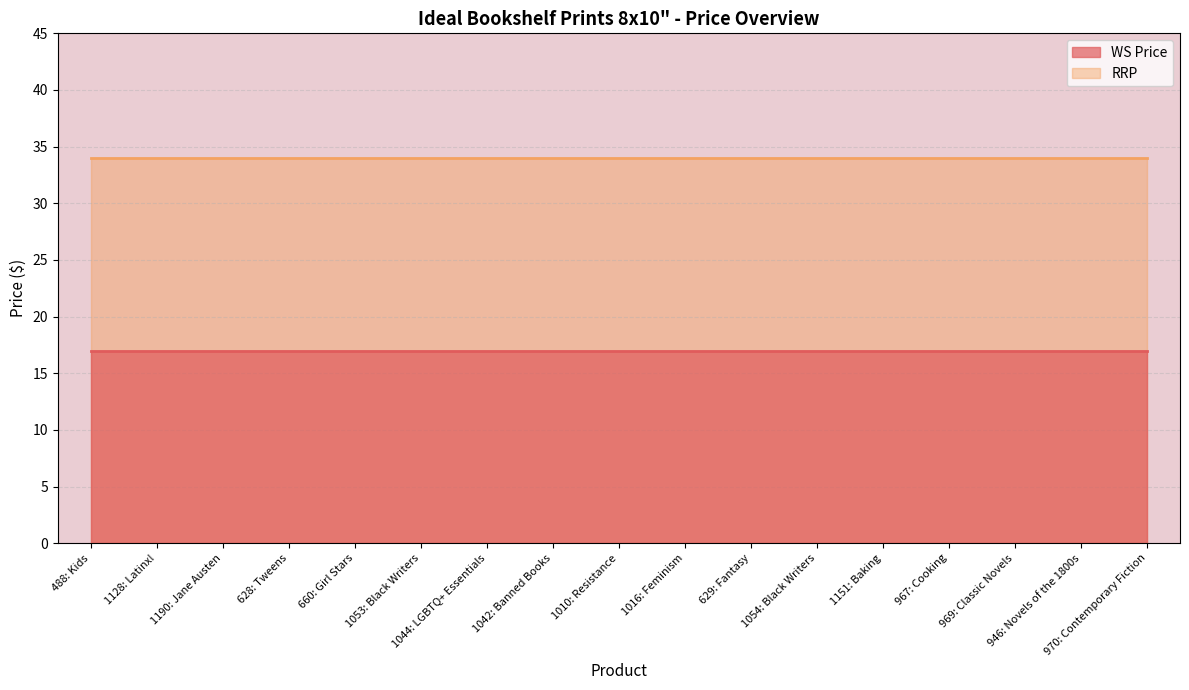

Reading left to right, transcribe all the data shown in this chart.

WS Price: 488: Kids=17	1128: Latinx!=17	1190: Jane Austen=17	628: Tweens=17	660: Girl Stars=17	1053: Black Writers=17	1044: LGBTQ+ Essentials=17	1042: Banned Books=17	1010: Resistance=17	1016: Feminism=17	629: Fantasy=17	1054: Black Writers=17	1151: Baking=17	967: Cooking=17	969: Classic Novels=17	946: Novels of the 1800s=17	970: Contemporary Fiction=17
RRP: 488: Kids=34	1128: Latinx!=34	1190: Jane Austen=34	628: Tweens=34	660: Girl Stars=34	1053: Black Writers=34	1044: LGBTQ+ Essentials=34	1042: Banned Books=34	1010: Resistance=34	1016: Feminism=34	629: Fantasy=34	1054: Black Writers=34	1151: Baking=34	967: Cooking=34	969: Classic Novels=34	946: Novels of the 1800s=34	970: Contemporary Fiction=34